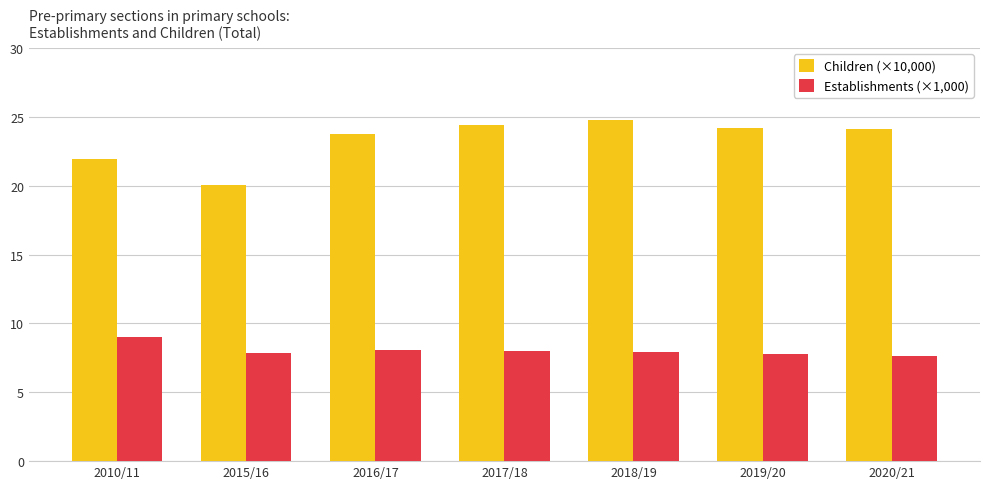

What is the difference between the Establishments (×1,000) values at 2020/21 and 2015/16?

0.2